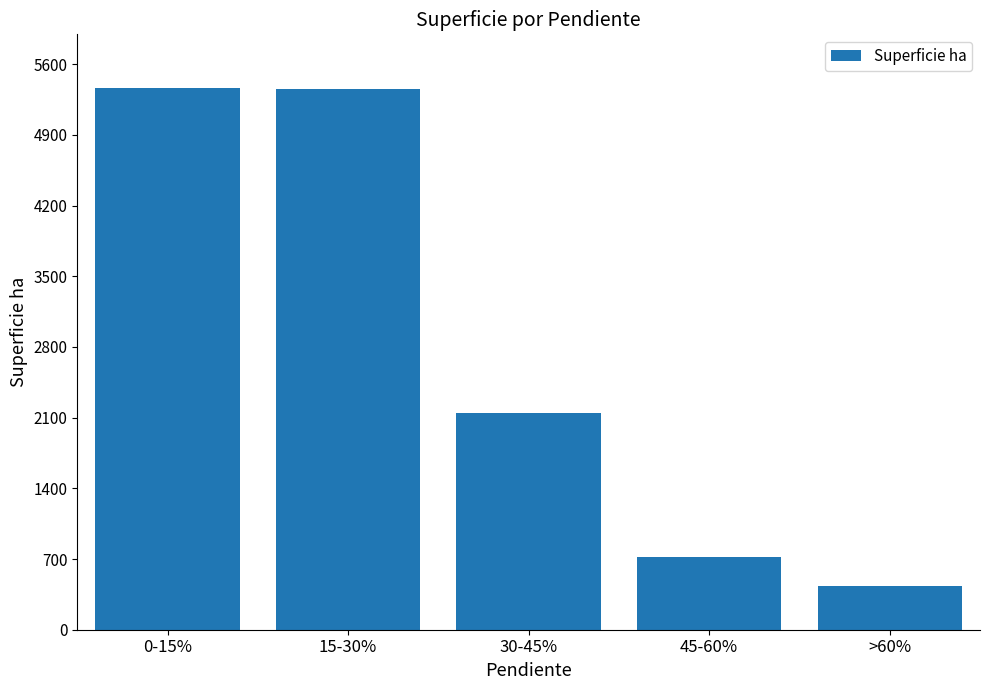

The value at >60% is 433.3. True or false?

True